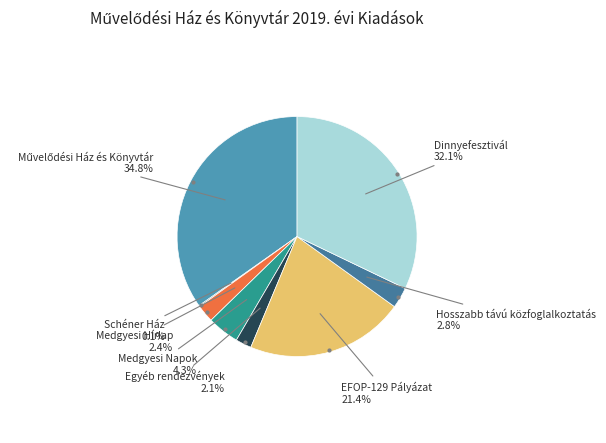

Between Dinnyefesztivál and EFOP-129 Pályázat, which is larger?

Dinnyefesztivál